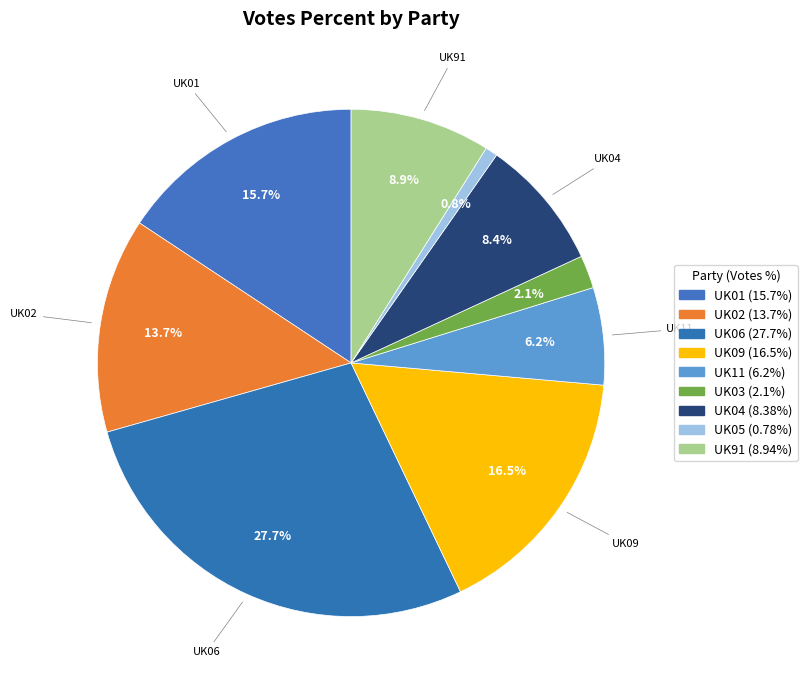

Do UK02 and UK05 together represent more than half of the pie?

No